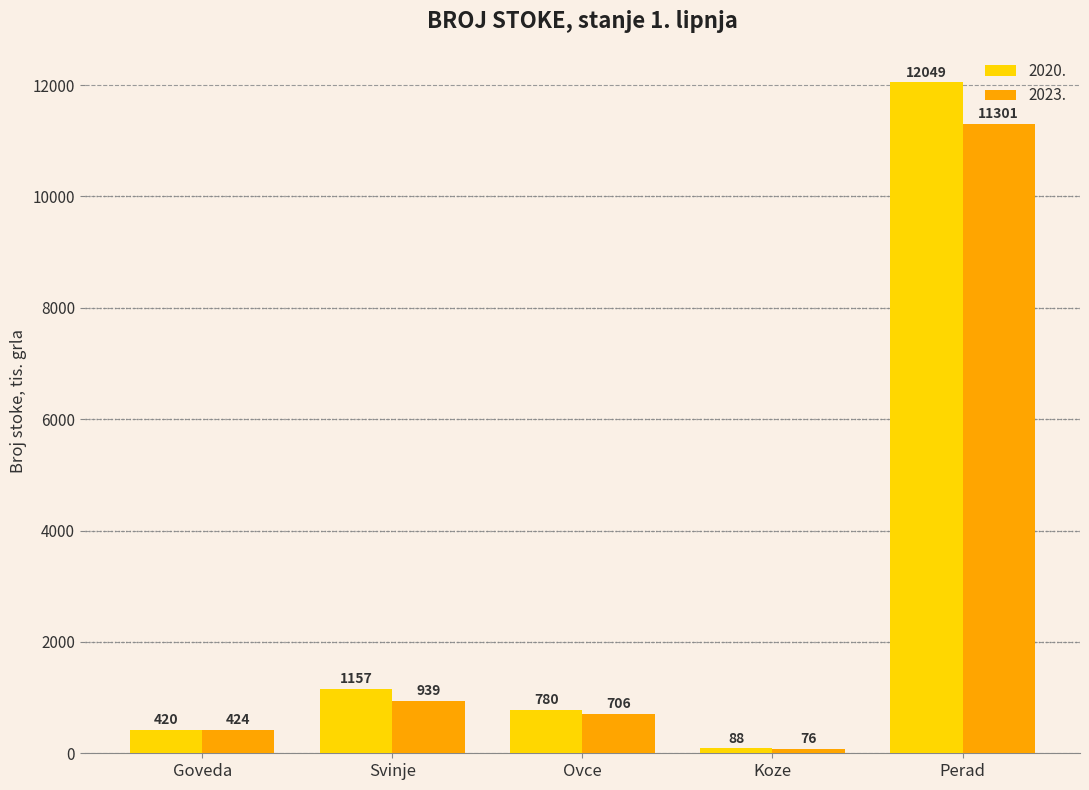

Reading left to right, transcribe all the data shown in this chart.

2020.: Goveda=420	Svinje=1157	Ovce=780	Koze=88	Perad=12049
2023.: Goveda=424	Svinje=939	Ovce=706	Koze=76	Perad=11301